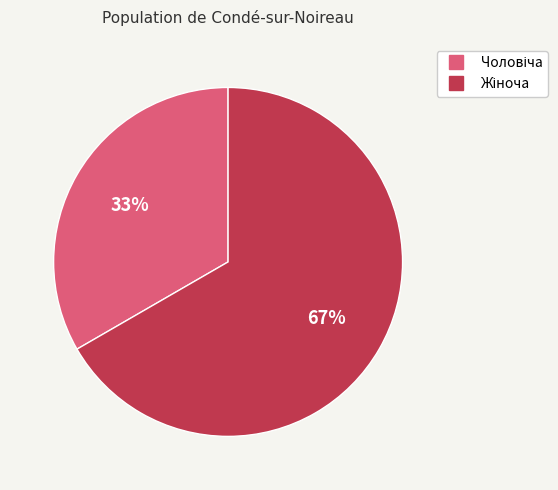

How many slices are in this pie chart?

2